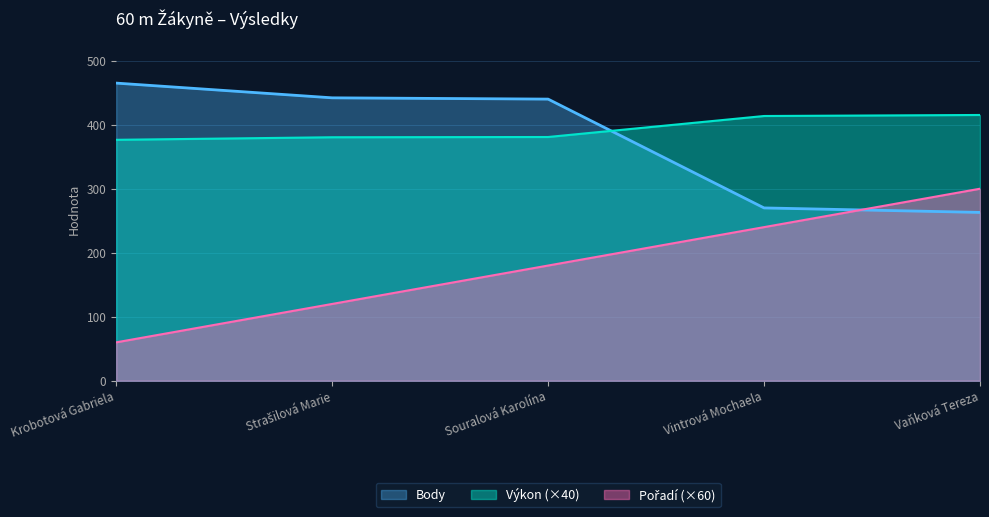

What is the difference between the maximum and second lowest values in the Výkon series?

34.8